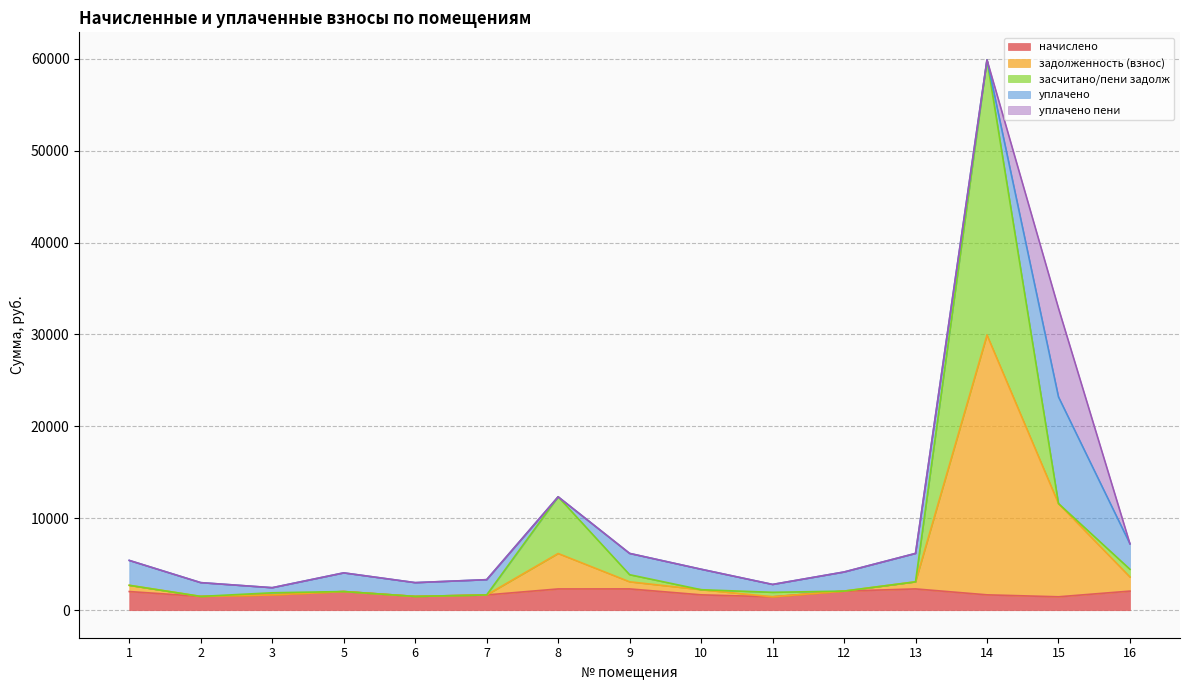

At which category is the sum across all series the highest?

14